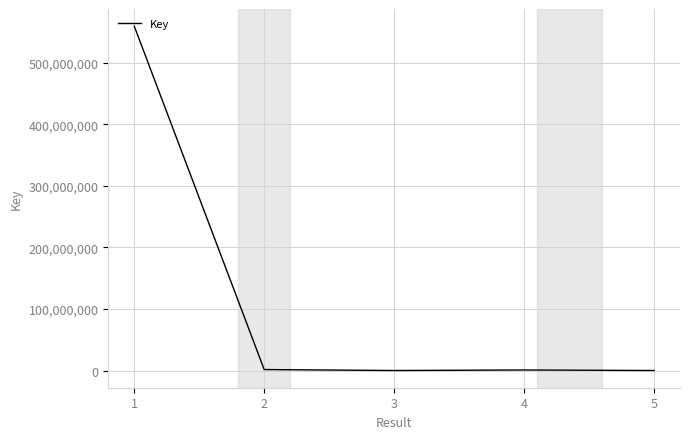

Where does the data first go above 1205520?

1